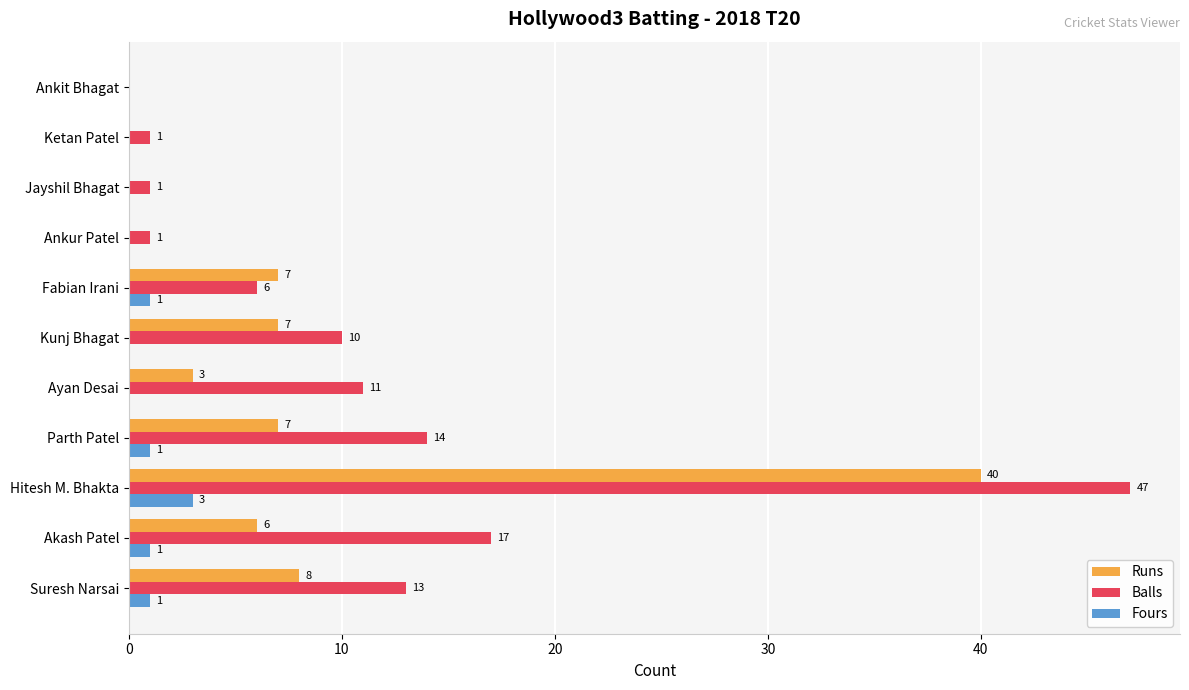

At which category does the chart reach its peak across all series?

Hitesh M. Bhakta